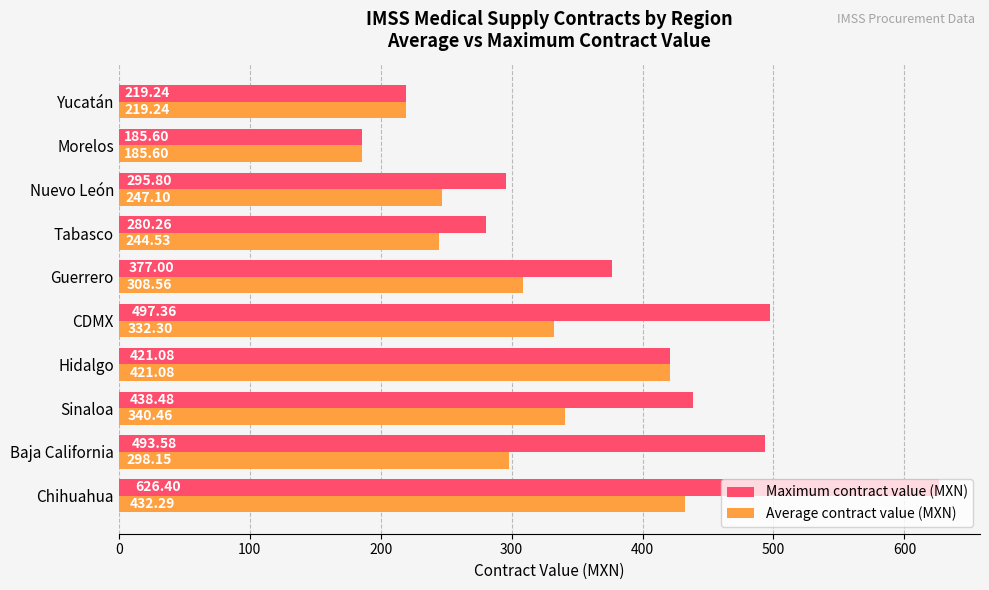

Which category has the lowest value in the Average contract value (MXN) series?

Morelos